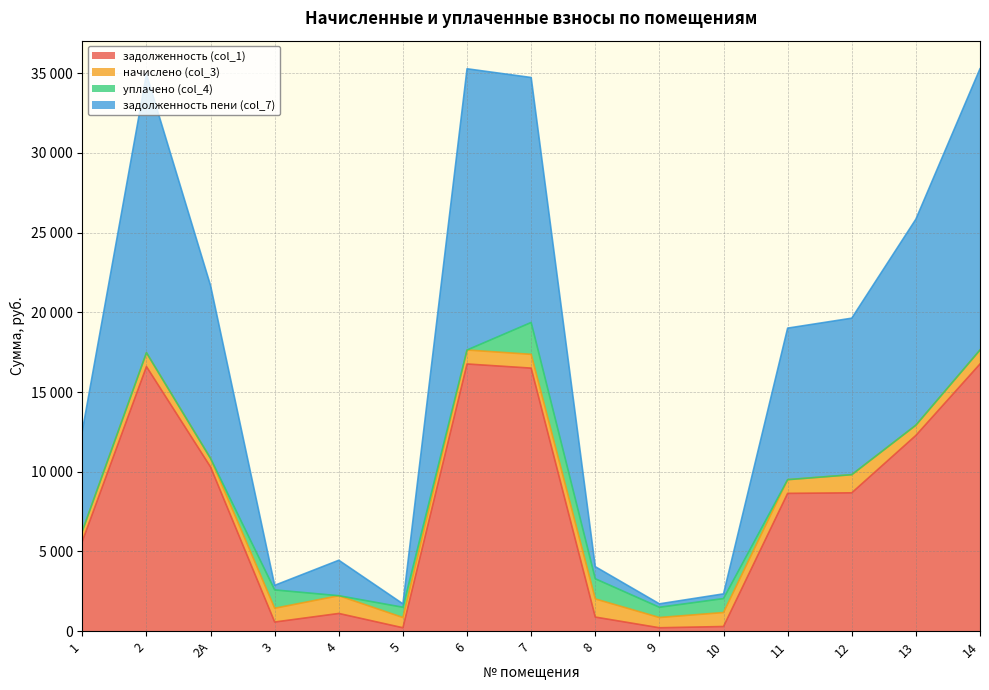

What are all the series names shown in the legend?

задолженность (col_1), начислено (col_3), уплачено (col_4), задолженность пени (col_7)